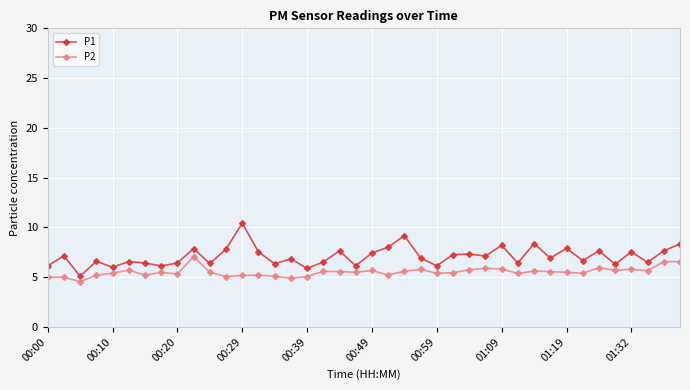

Which series has the largest total across all categories?

P1